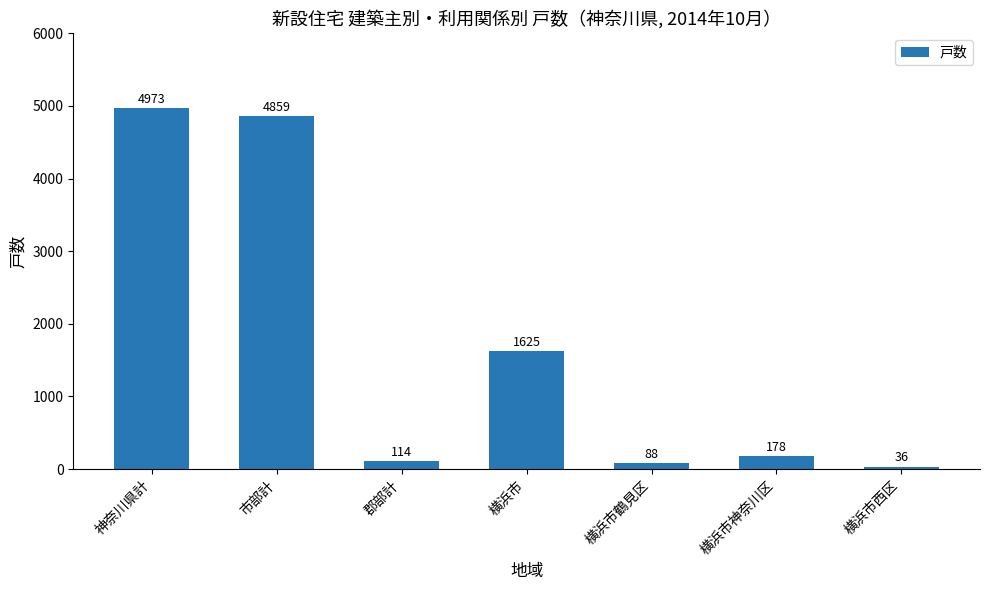

What is the difference between the maximum and minimum values?

4937